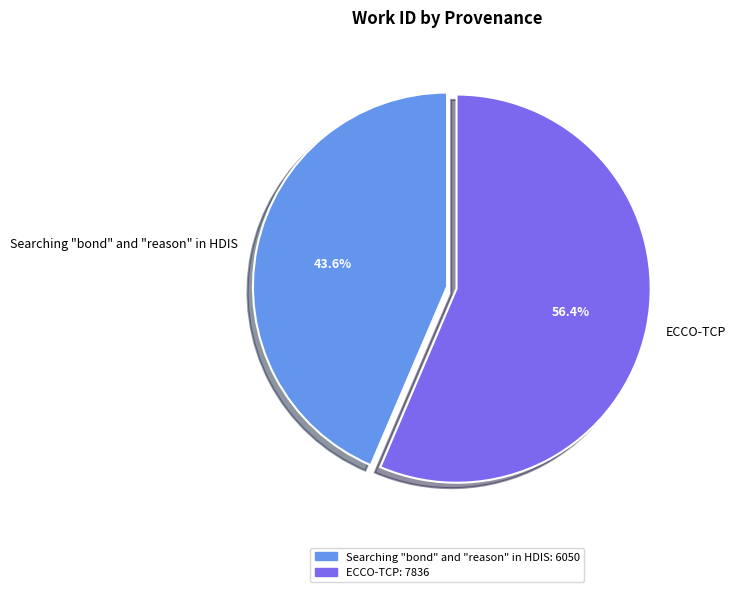

What is the largest slice in the pie chart?

ECCO-TCP